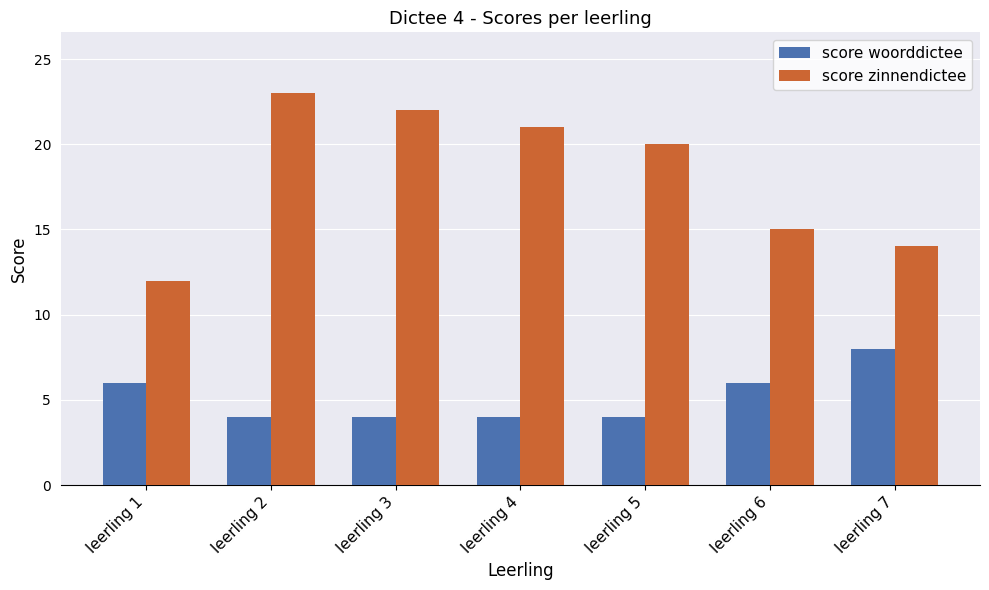

What is the maximum value shown in the chart?

23